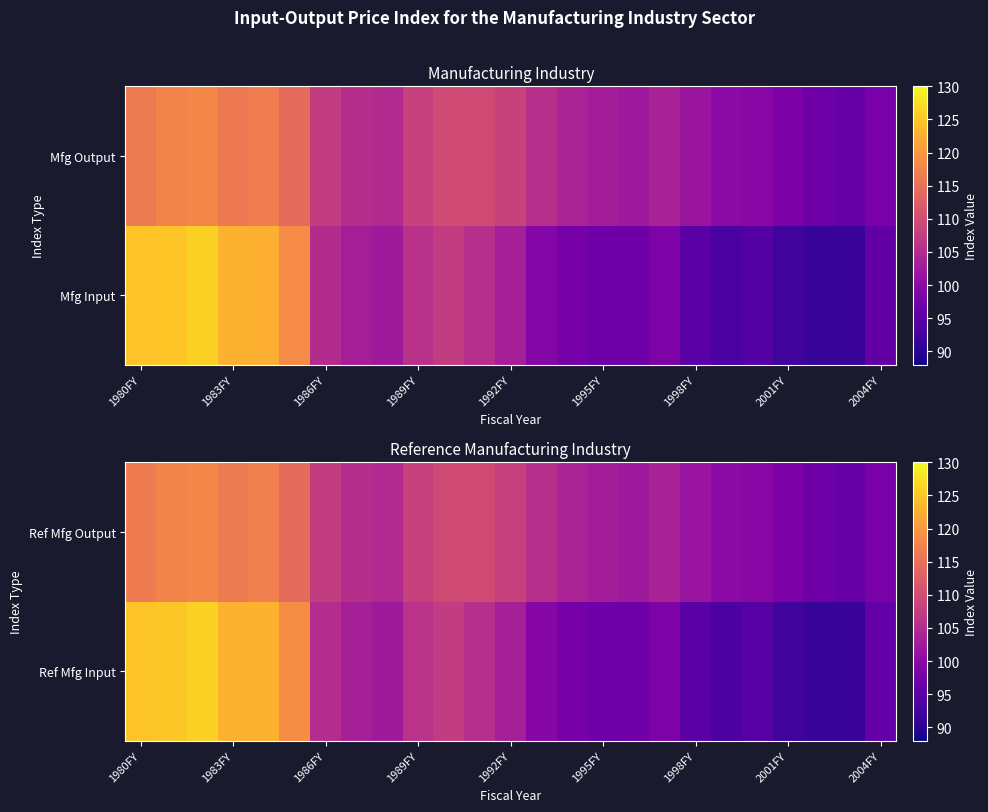

What is the average value of the Ref Mfg Output series?

106.5